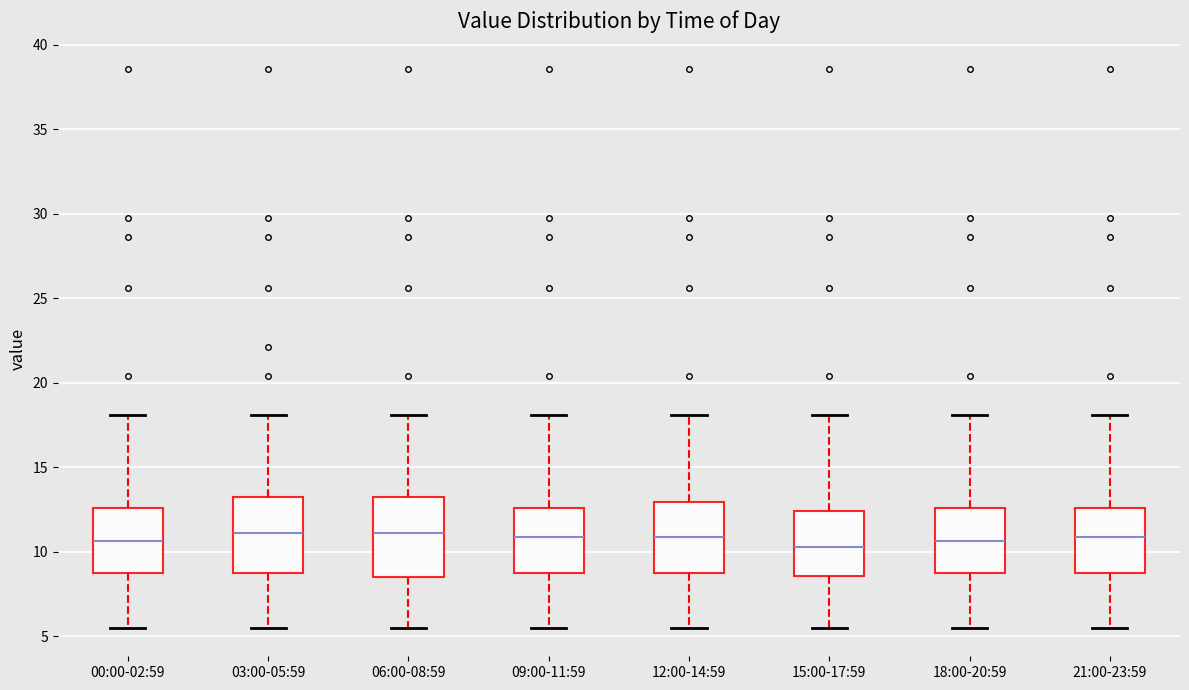

Reading left to right, read every box against the y-axis: the position of its median line, the range the box covers, and the ends of its whiskers. The values are not printed on the chart, so give them approximately, as read against the axis.

00:00-02:59: median 10.5, box 9.0 to 12.5, whiskers 5.5 to 18.0
03:00-05:59: median 11.0, box 9.0 to 13.5, whiskers 5.5 to 18.0
06:00-08:59: median 11.0, box 8.5 to 13.5, whiskers 5.5 to 18.0
09:00-11:59: median 11.0, box 9.0 to 12.5, whiskers 5.5 to 18.0
12:00-14:59: median 11.0, box 9.0 to 13.0, whiskers 5.5 to 18.0
15:00-17:59: median 10.5, box 8.5 to 12.5, whiskers 5.5 to 18.0
18:00-20:59: median 10.5, box 9.0 to 12.5, whiskers 5.5 to 18.0
21:00-23:59: median 11.0, box 9.0 to 12.5, whiskers 5.5 to 18.0